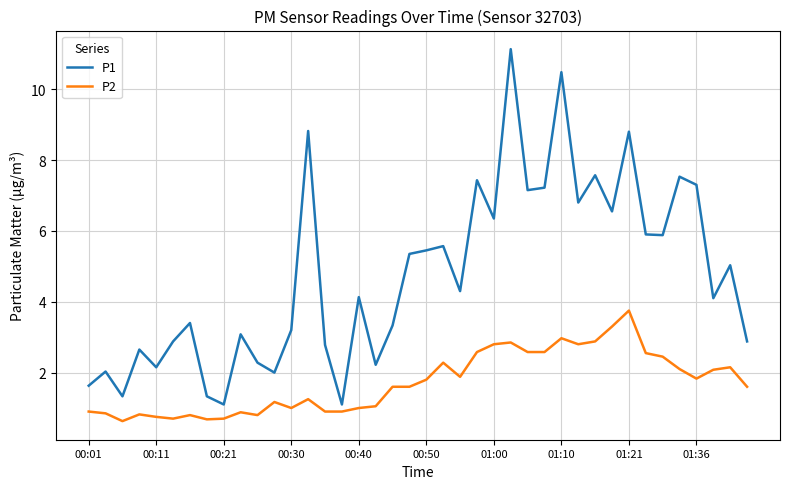

Which series has the largest total across all categories?

P1